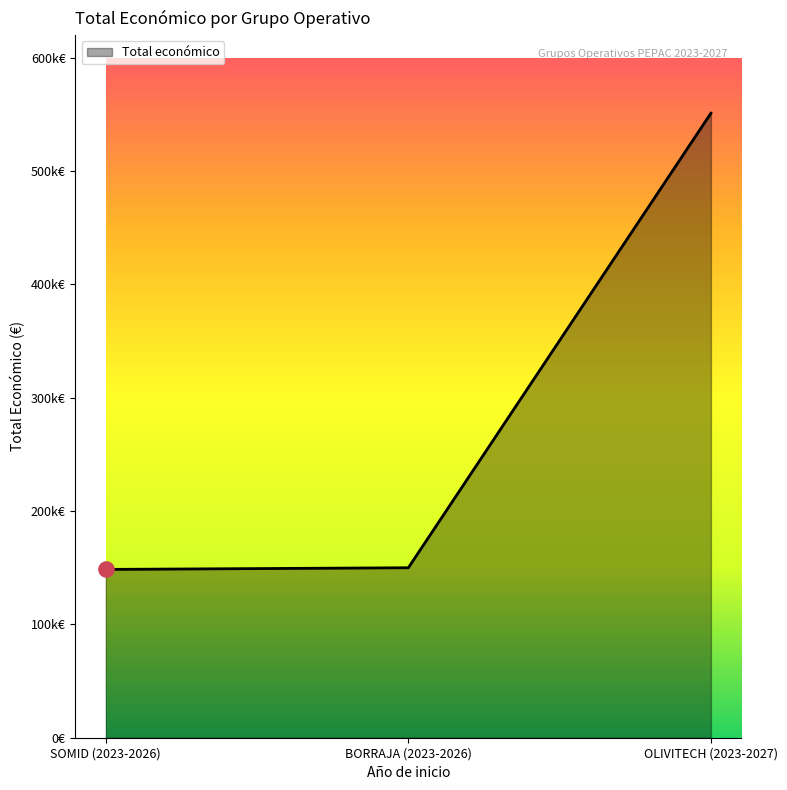

Between OLIVITECH (2023-2027) and SOMID (2023-2026), which is larger?

OLIVITECH (2023-2027)